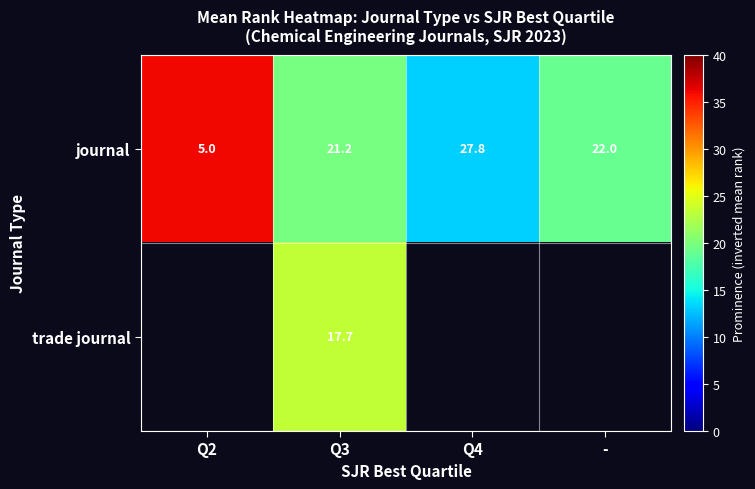

True or false: journal has a value of 37.5 at -.

False